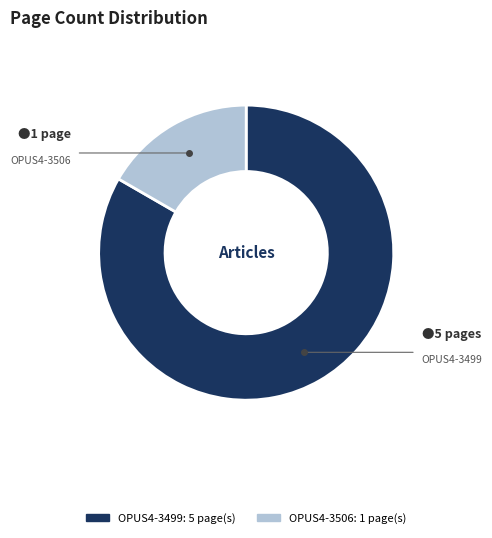

Do OPUS4-3499 and OPUS4-3506 together represent more than half of the pie?

Yes